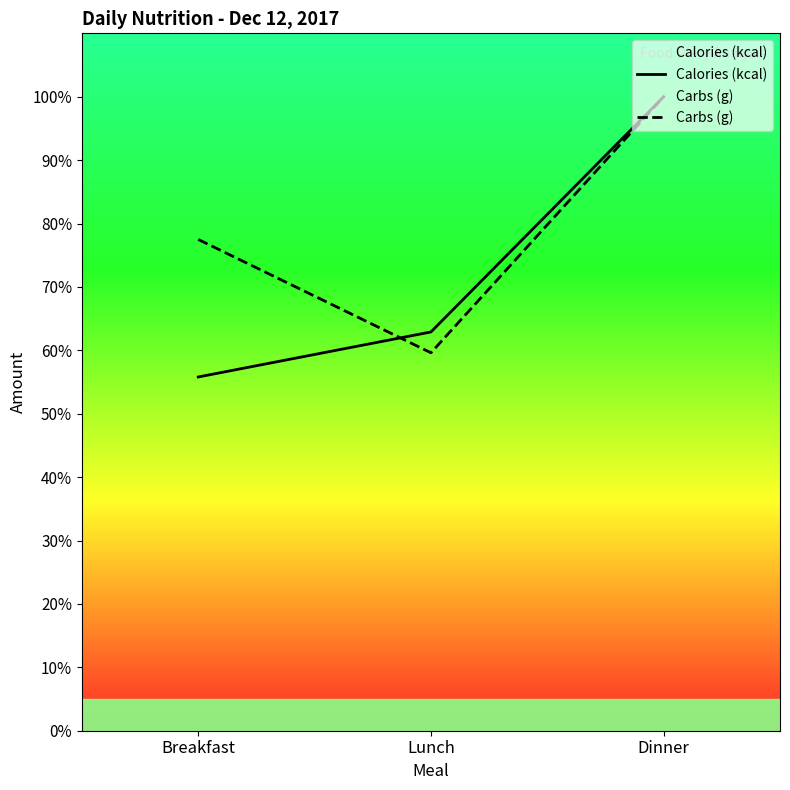

What is the difference between the highest and lowest values at Lunch?

3.3